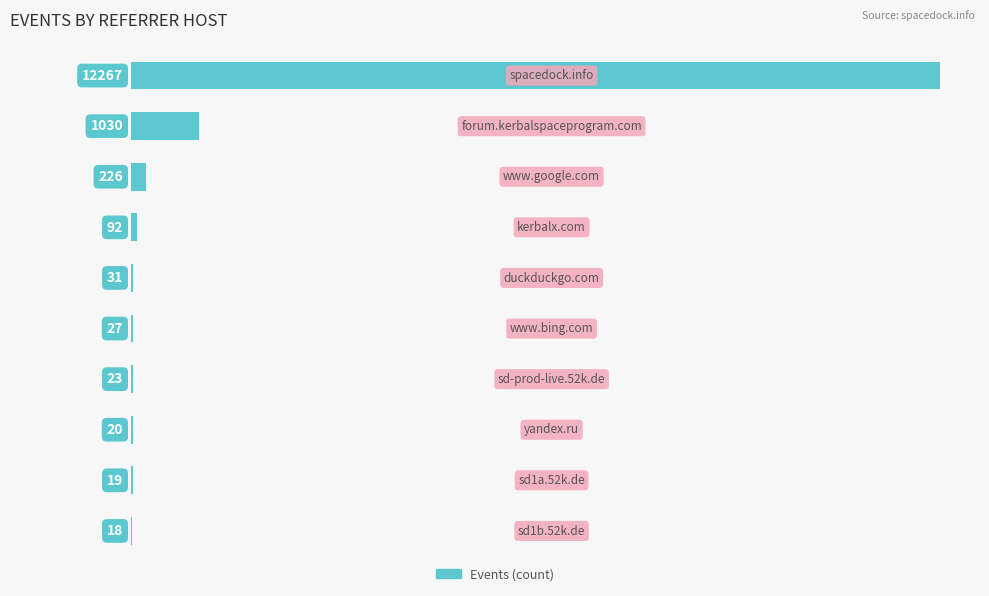

What is the sum of all values?

13753